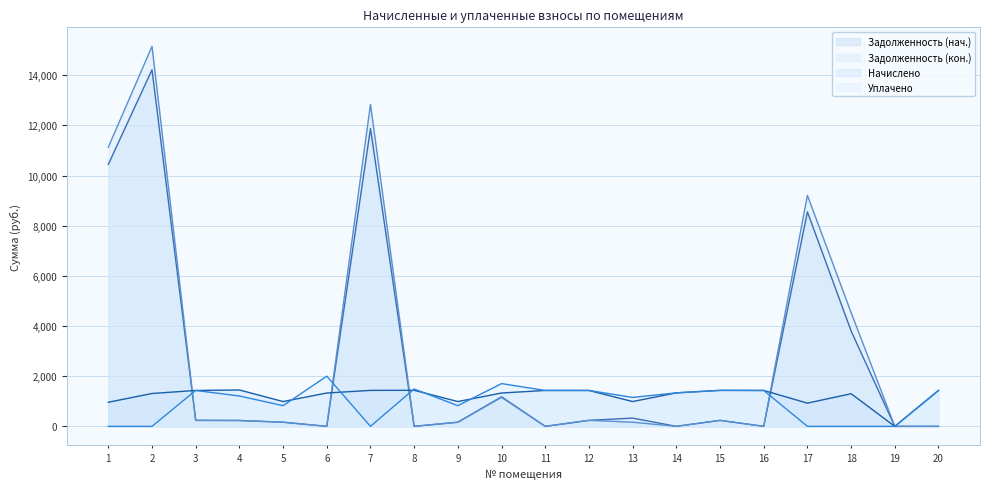

Where do zadolzhennost_2 and uplacheno first cross each other?

2 and 3